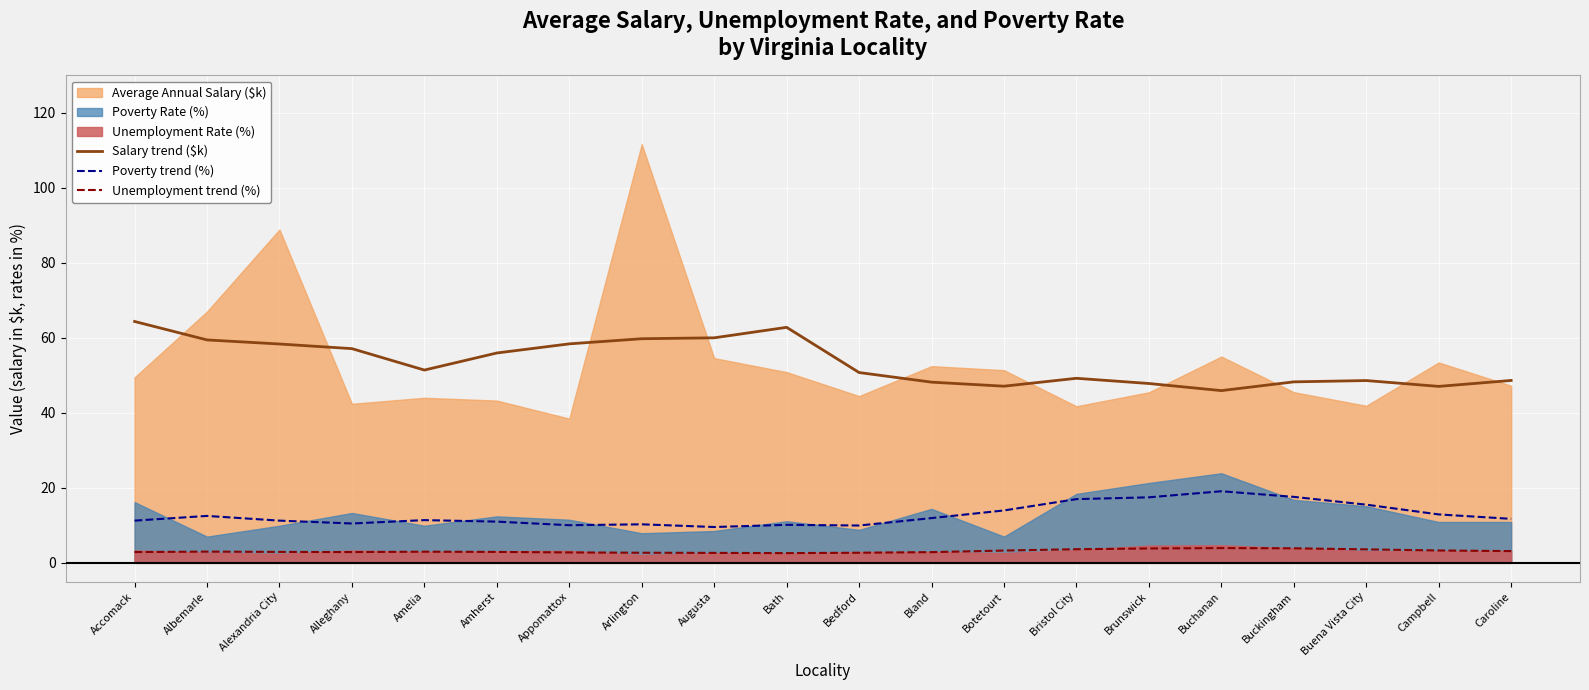

Between Accomack and Alleghany, which series saw the biggest shift?

Salary trend ($k)